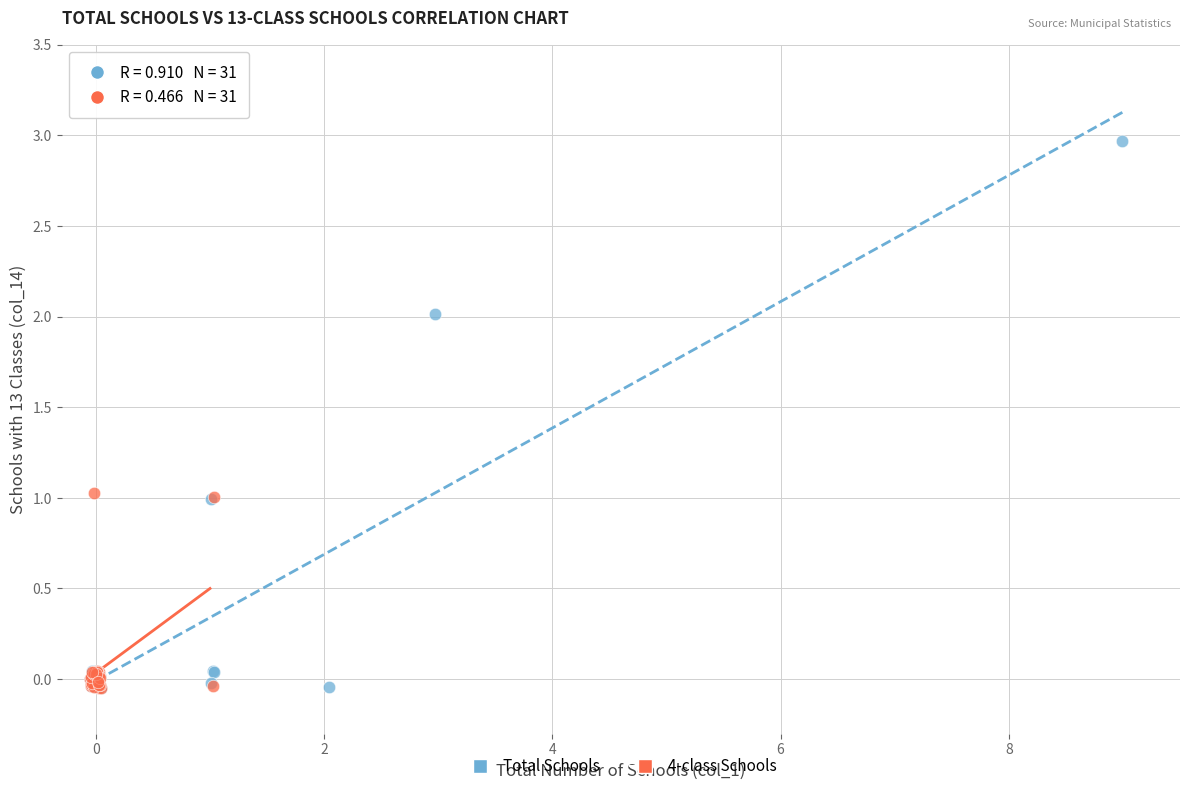

Which series contains the highest Y value?

Total Schools